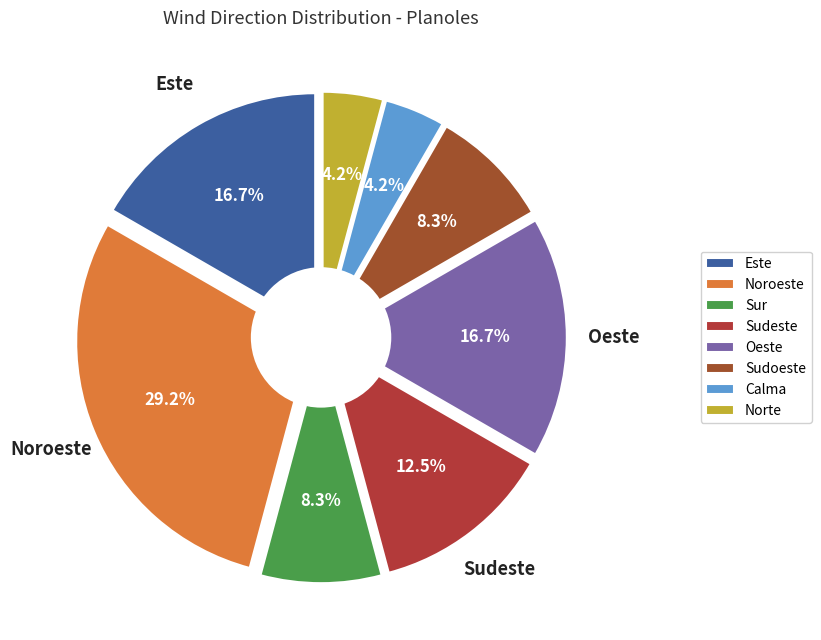

To the nearest percent, what is the combined percentage of Sudeste and Este?

29%